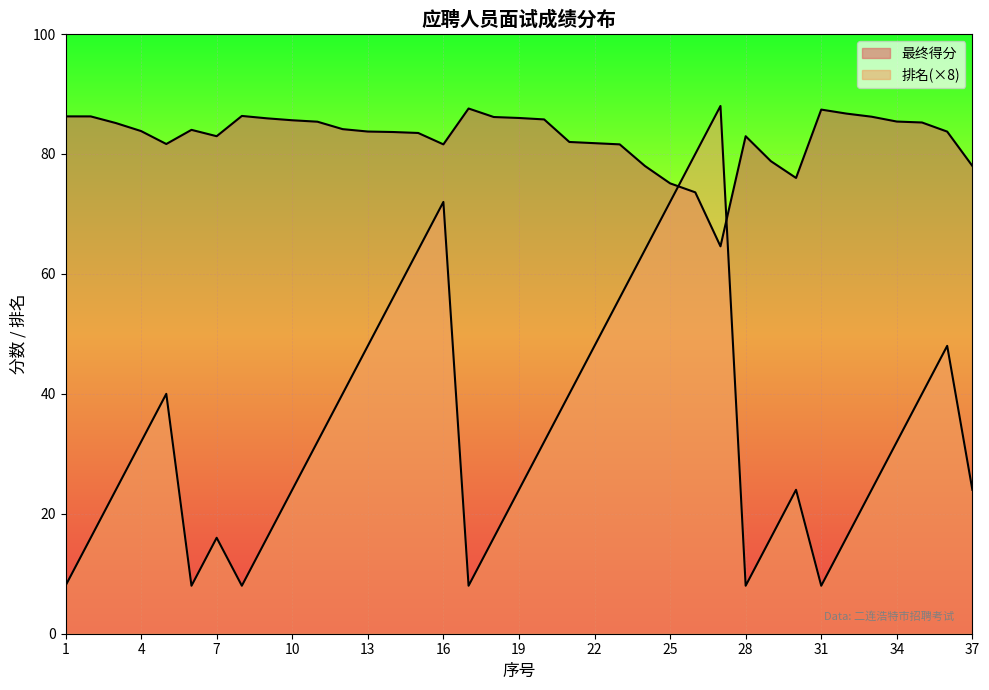

Between 11 and 10, which is larger?

10